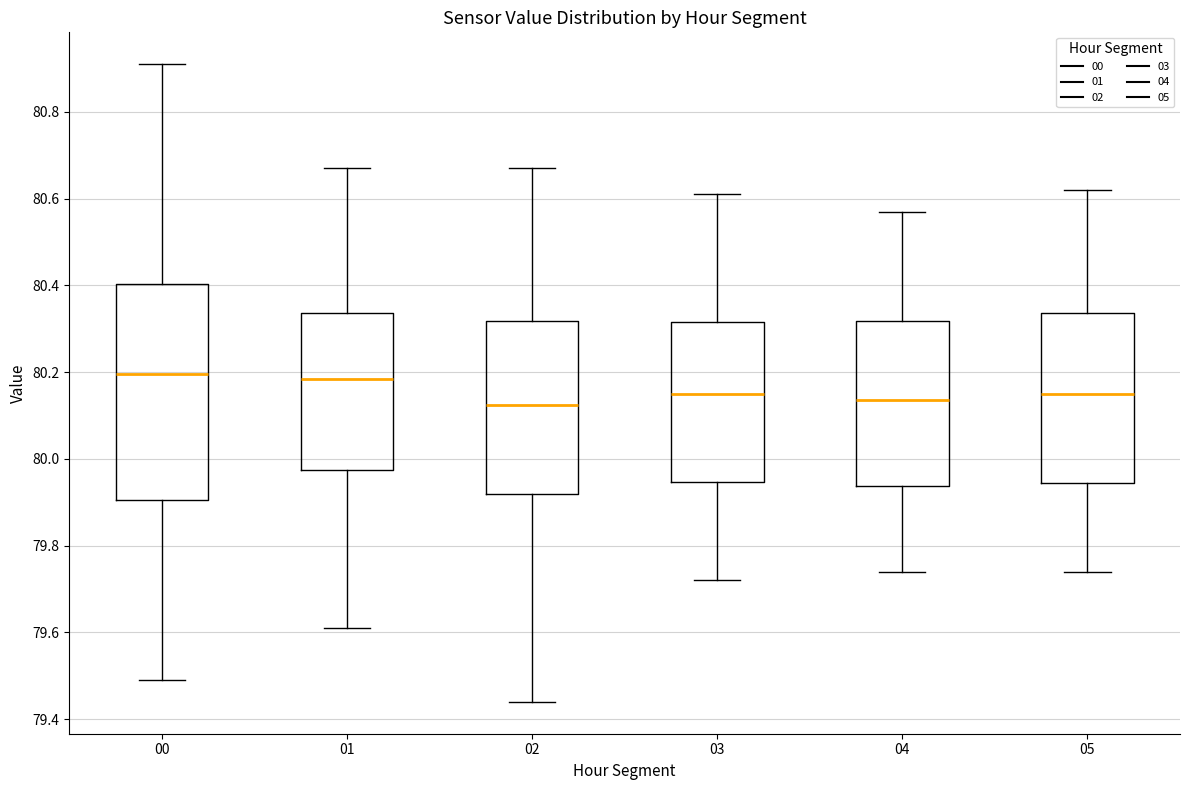

Which box is the tallest, from its lower edge to its upper edge?

00